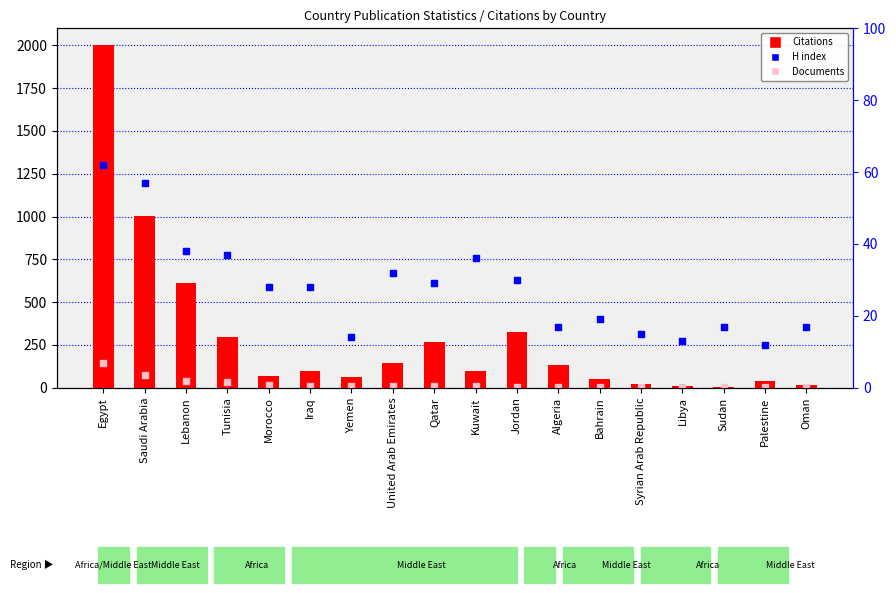

What are all the series names shown in the legend?

Citations, Documents, H index